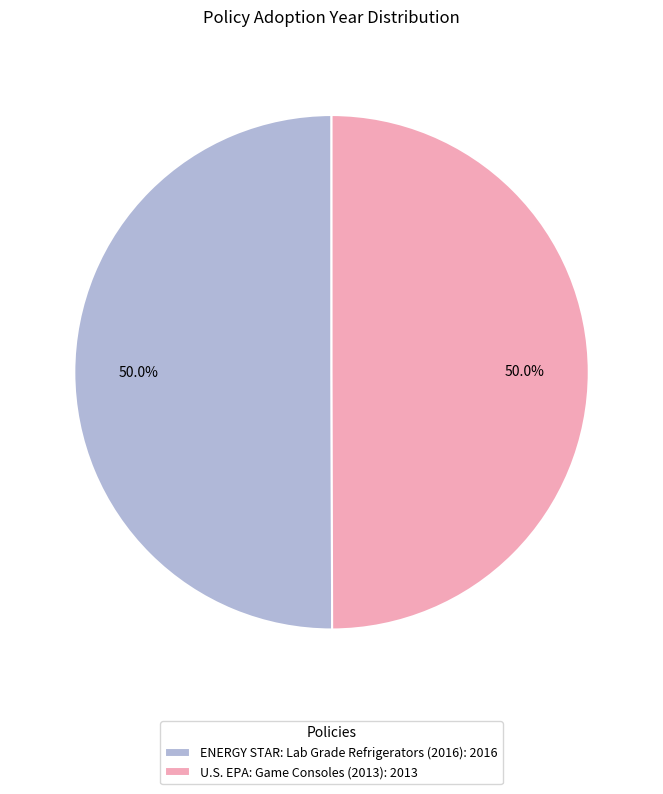

How much of the chart is everything except ENERGY STAR: Lab Grade Refrigerators (2016): 2016?

50.0%